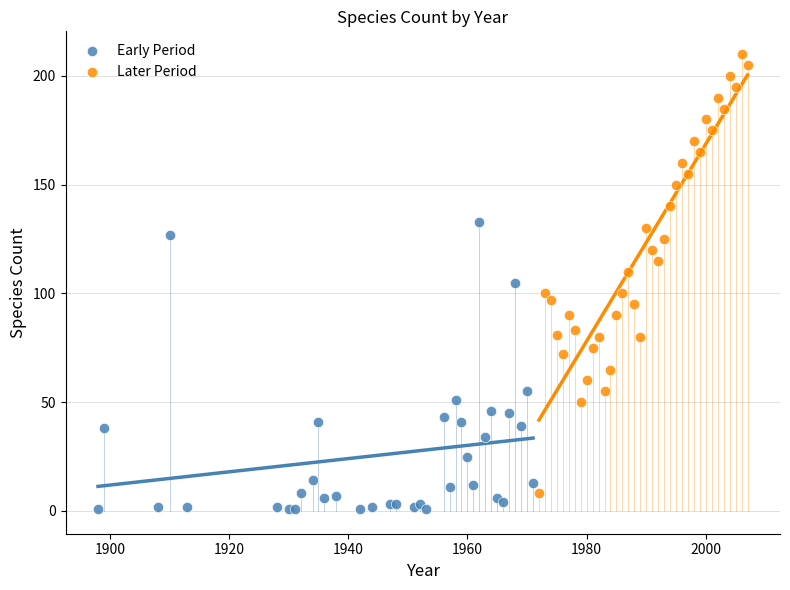

Which series reaches the maximum Y coordinate?

Later Period